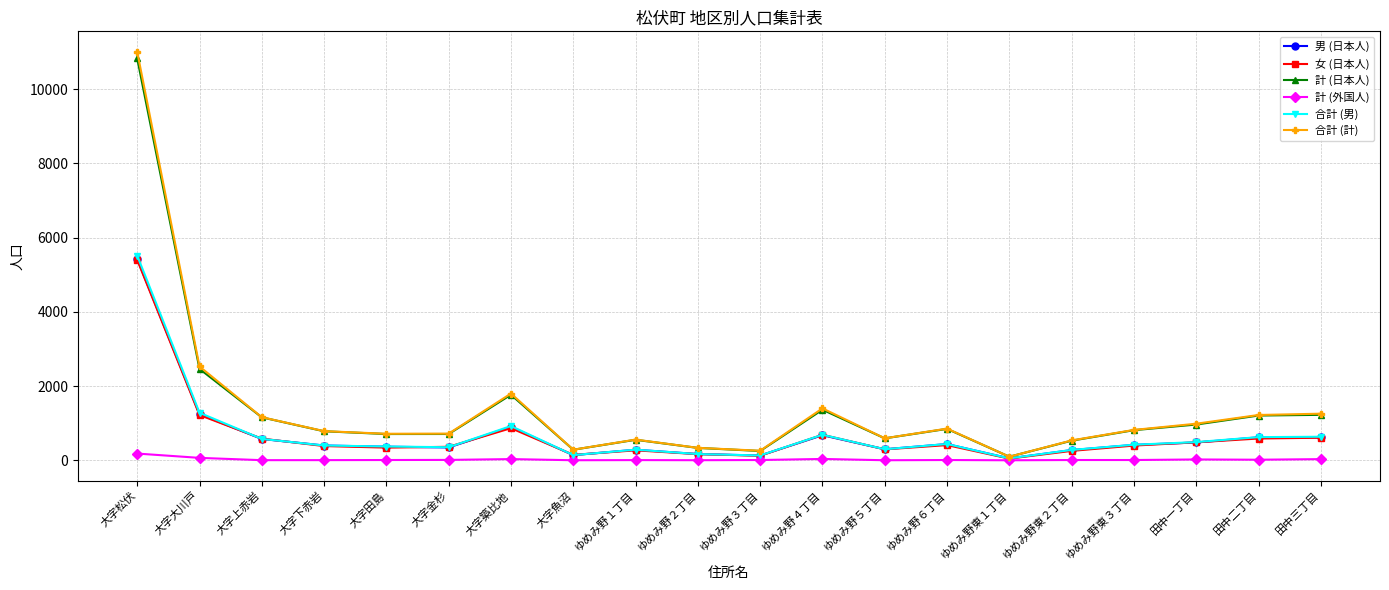

Does the chart have visible grid lines?

Yes